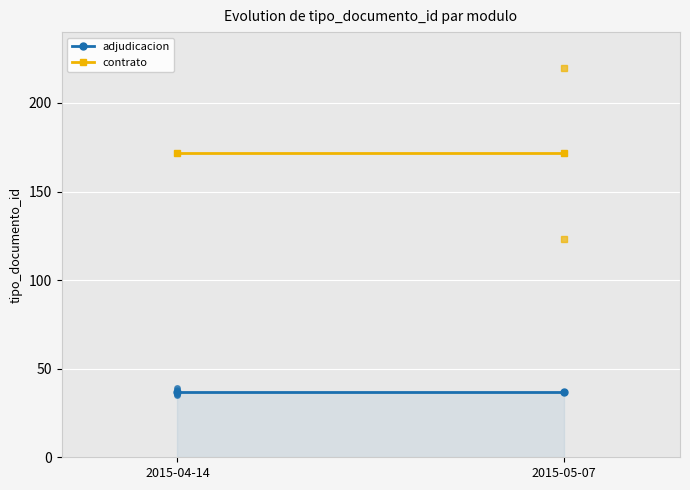

At which category is the sum across all series the highest?

2015-04-14